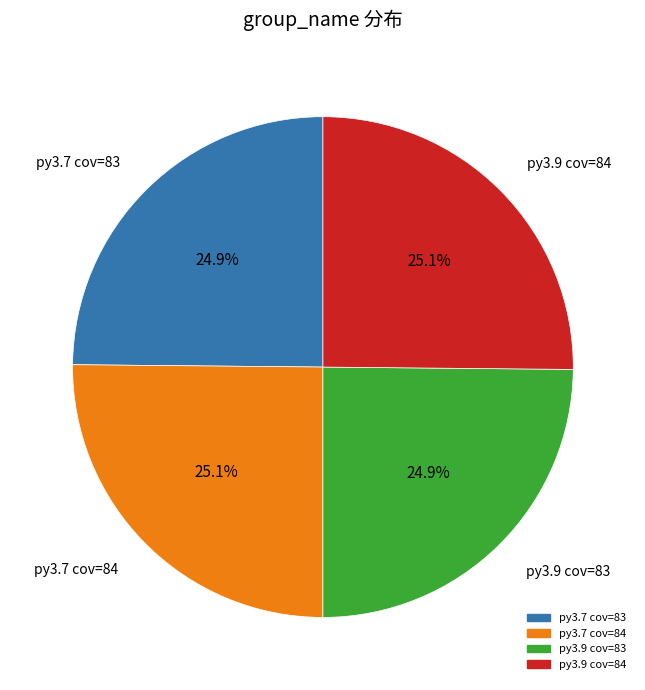

Is there a majority slice in this chart?

No